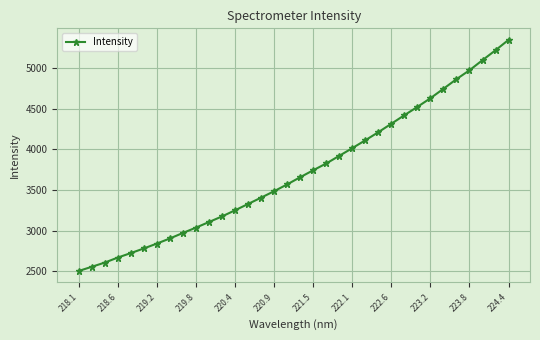

What is the difference between the second highest and minimum values?

2720.1